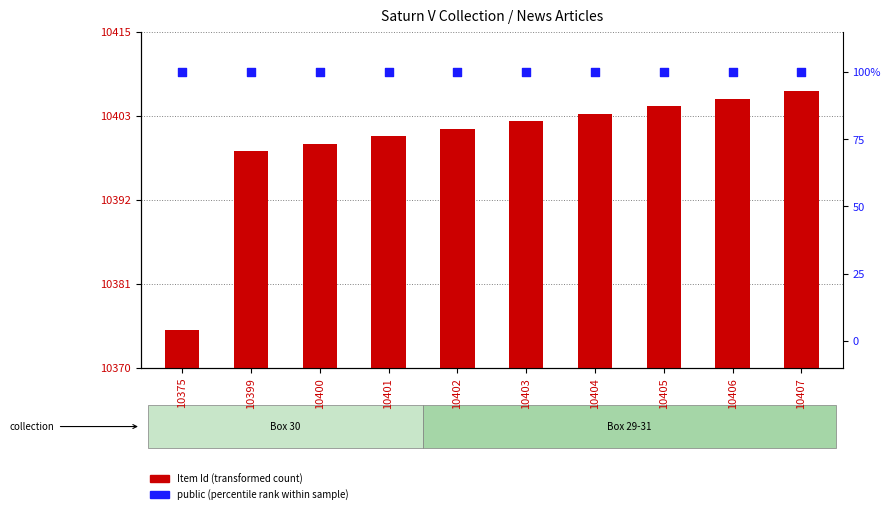

Which series contains the highest Y value?

public (percentile rank within sample)